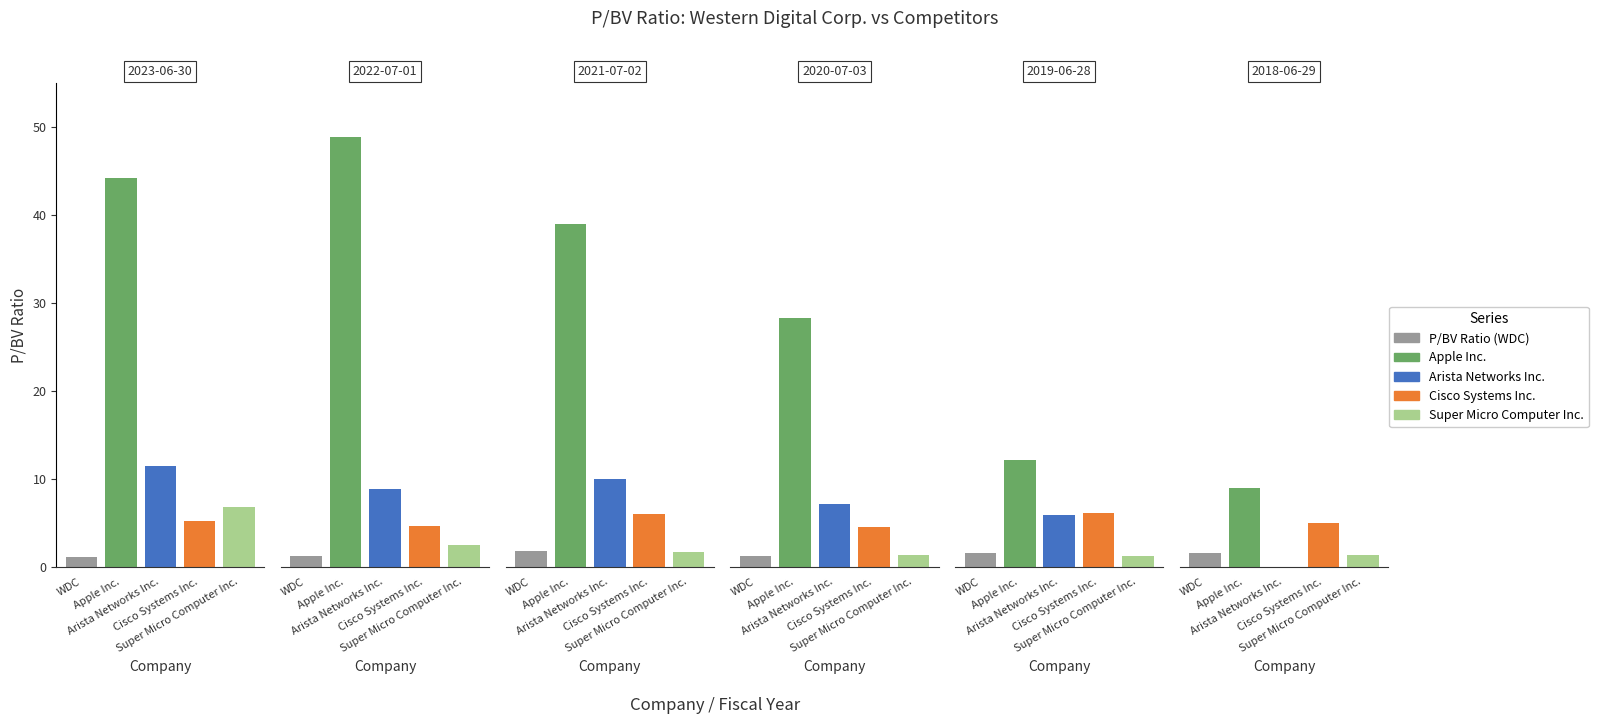

What is the difference between the P/BV Ratio (WDC) values at 2023-06-30 and 2021-07-02?

0.7